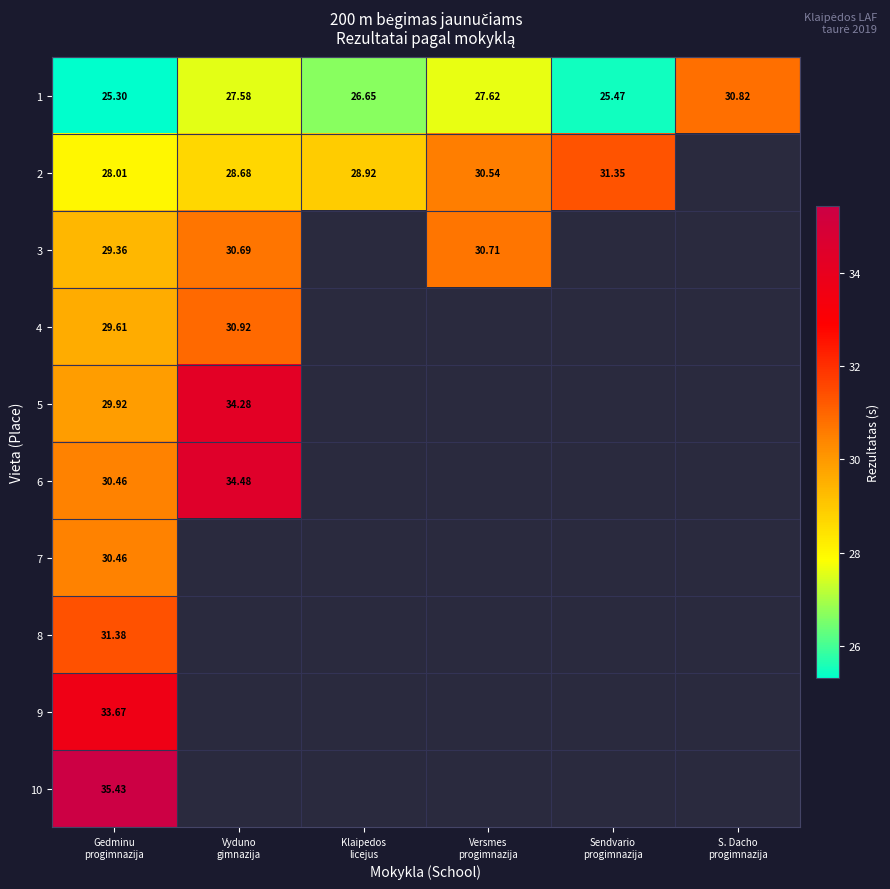

How many distinct data groups are displayed?

10